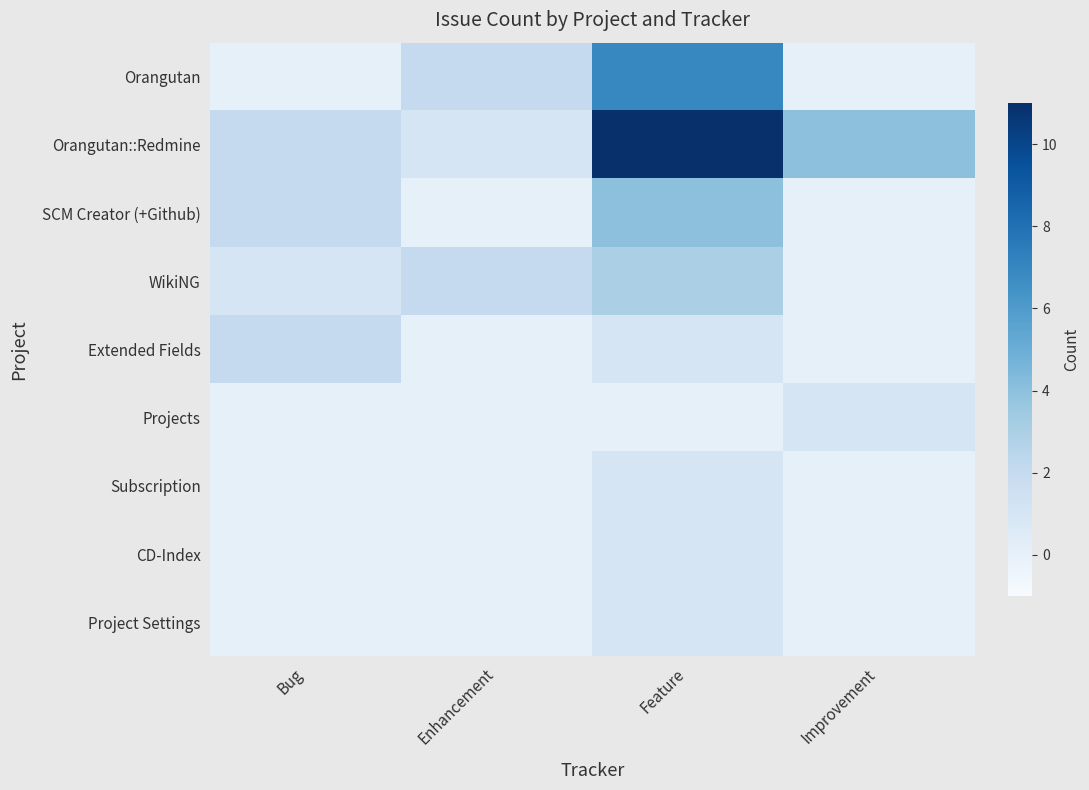

Reading left to right, transcribe all the data shown in this chart.

Orangutan: Bug=0	Enhancement=2	Feature=7	Improvement=0
Orangutan::Redmine: Bug=2	Enhancement=1	Feature=11	Improvement=4
SCM Creator (+Github): Bug=2	Enhancement=0	Feature=4	Improvement=0
WikiNG: Bug=1	Enhancement=2	Feature=3	Improvement=0
Extended Fields: Bug=2	Enhancement=0	Feature=1	Improvement=0
Projects: Bug=0	Enhancement=0	Feature=0	Improvement=1
Subscription: Bug=0	Enhancement=0	Feature=1	Improvement=0
CD-Index: Bug=0	Enhancement=0	Feature=1	Improvement=0
Project Settings: Bug=0	Enhancement=0	Feature=1	Improvement=0